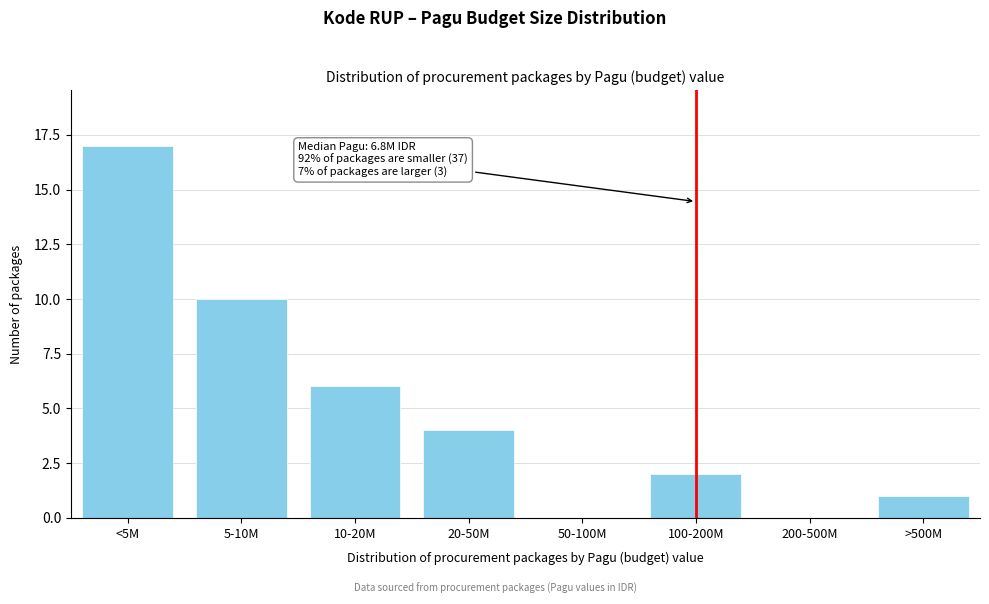

Reading left to right, extract all data points from this chart.

<5M=17	5-10M=10	10-20M=6	20-50M=4	50-100M=0	100-200M=2	200-500M=0	>500M=1